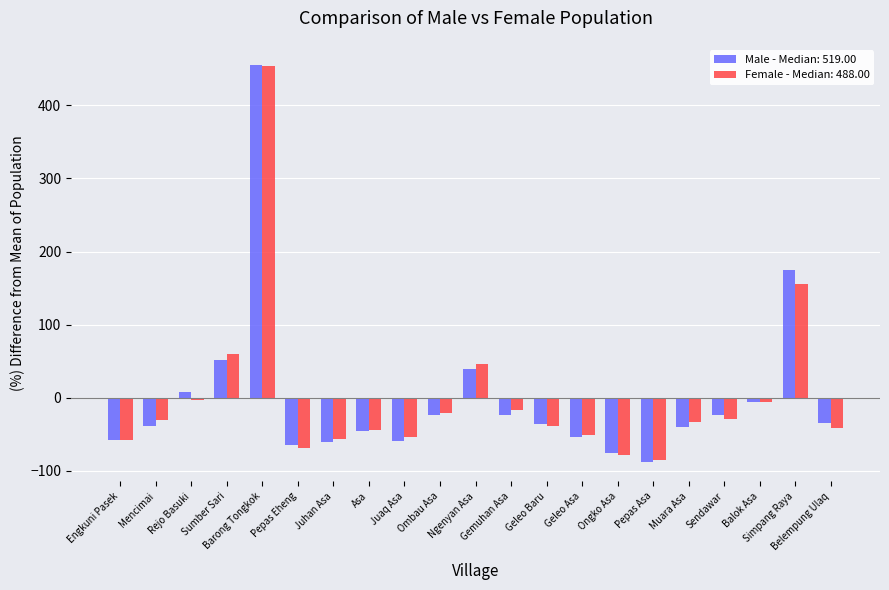

Count the number of categories in the chart.

21